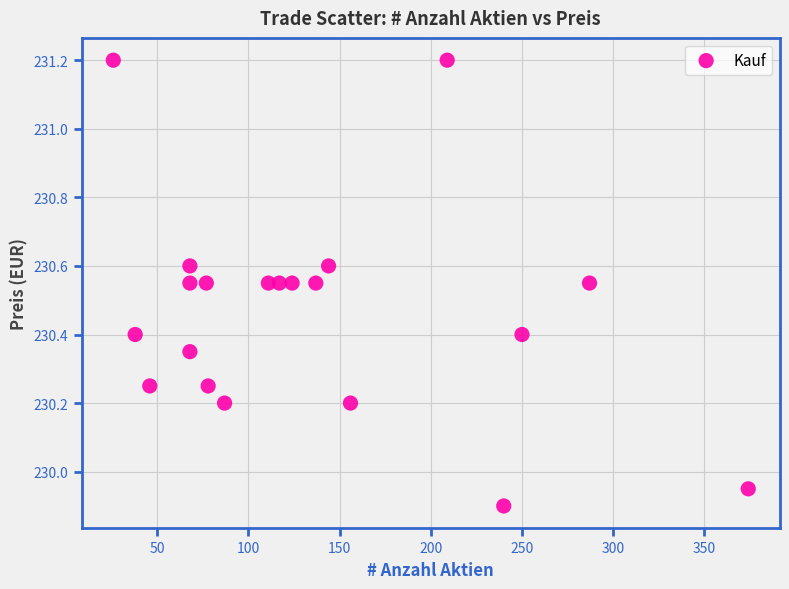

What is the range of X values (max minus min)?

348.0